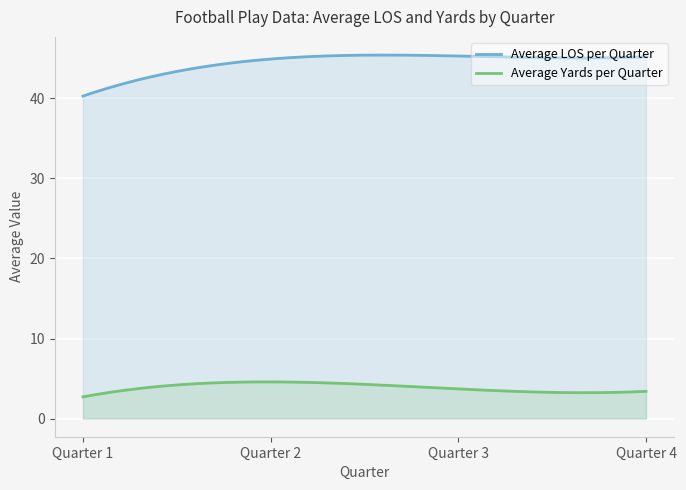

Rank the series by their average value, from highest to lowest.

Average LOS per Quarter, Average Yards per Quarter